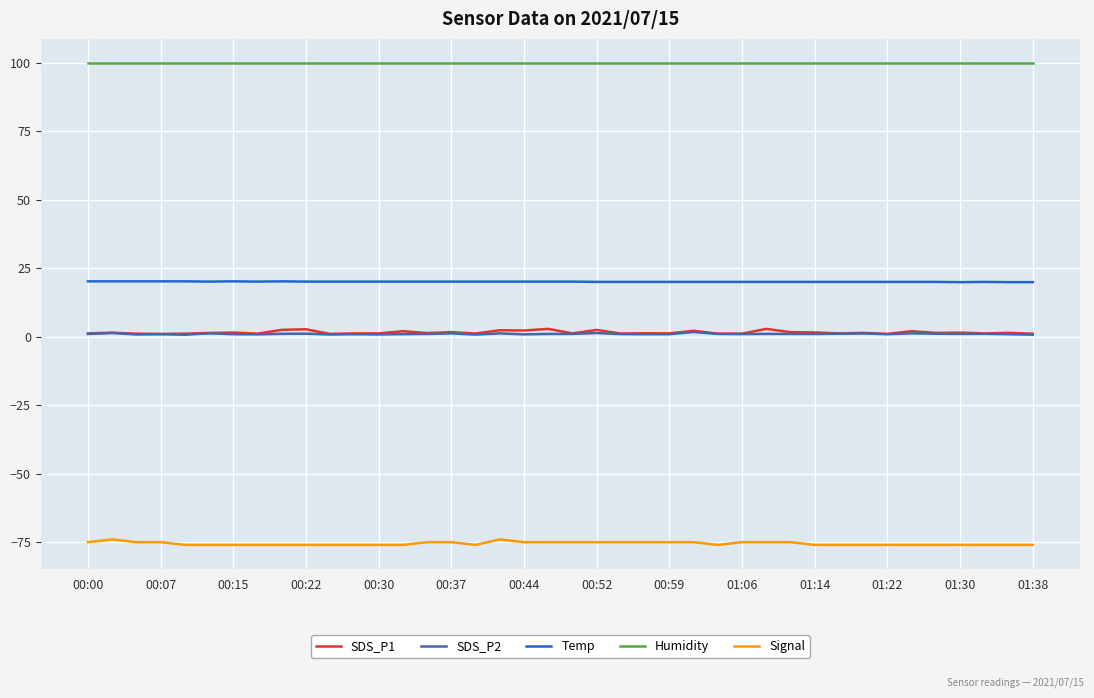

True or false: Signal and Humidity intersect in this chart.

False